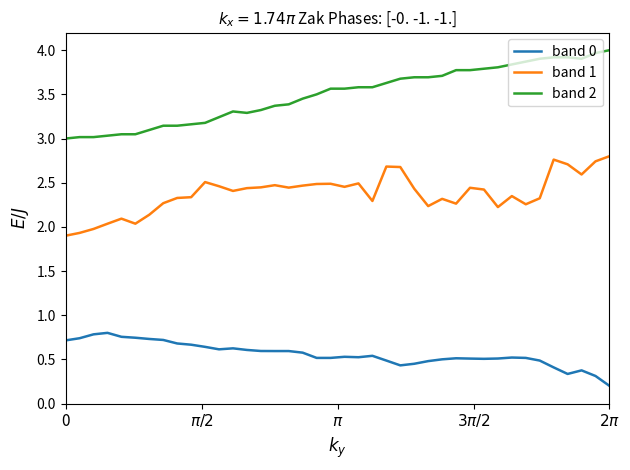

What is the difference between the maximum and minimum values in the band 0 series?

0.6